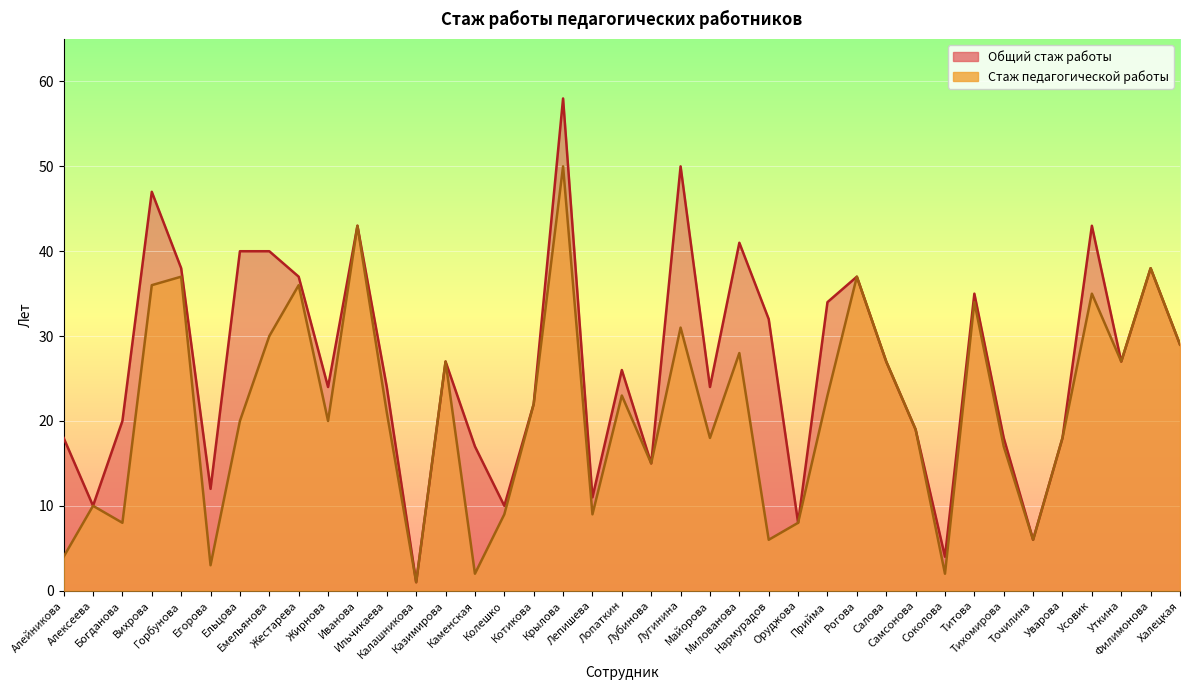

True or false: Стаж педагогической работы has more than 0 points higher than both neighbors.

True